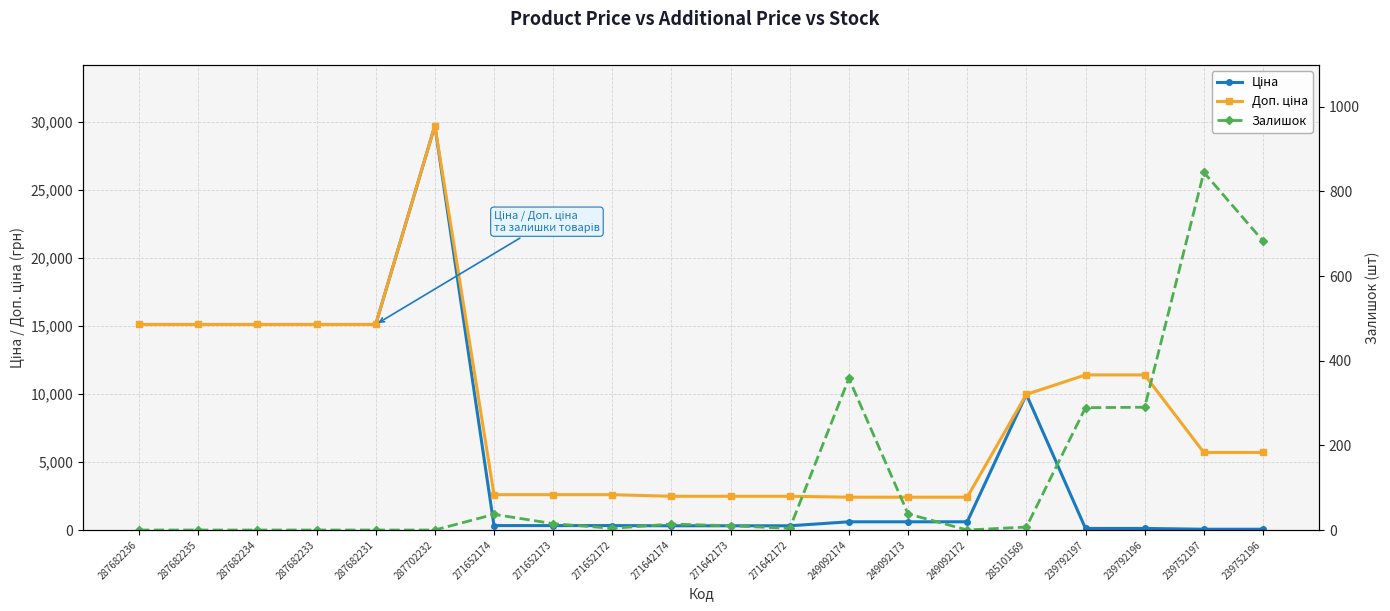

What is the label of the 7th point from the left?

271652174